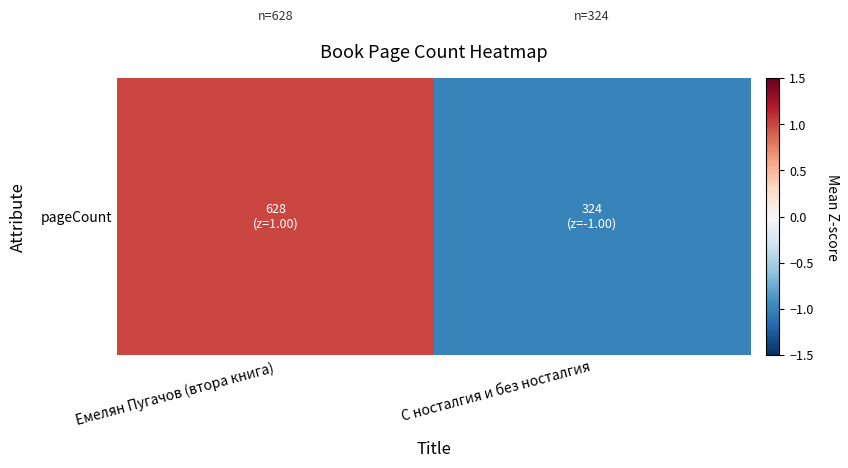

Where is the data nearest to the value 0?

Емелян Пугачов (втора книга)